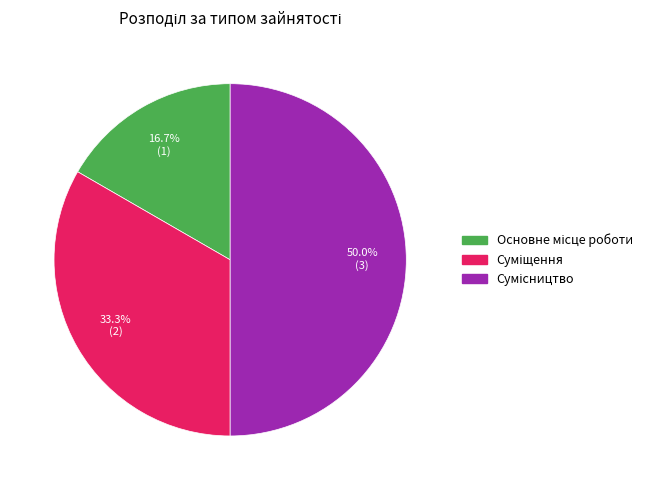

How many segments does this pie chart have?

3